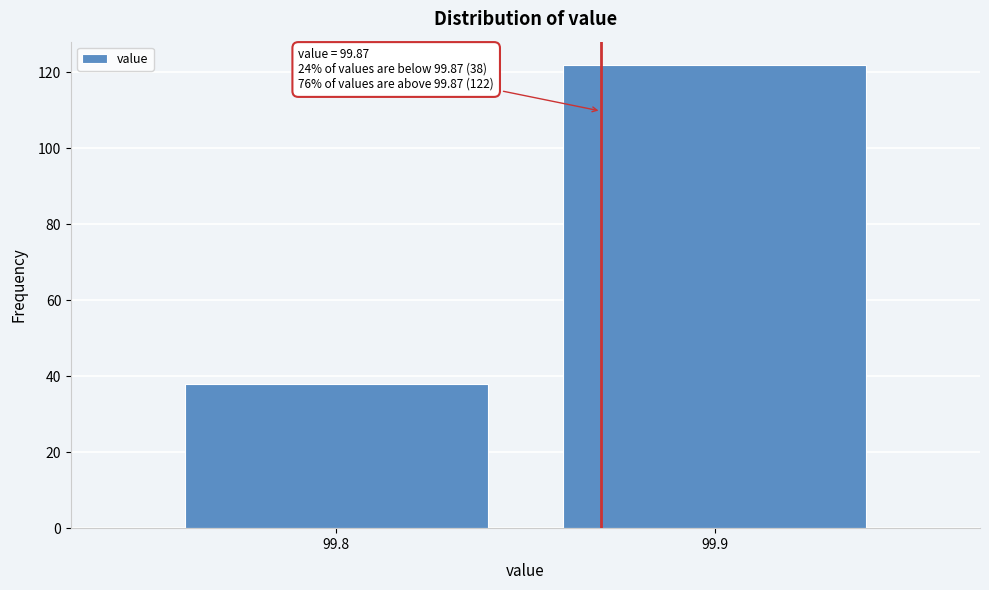

Reading left to right, list all the values displayed in this chart.

38	122